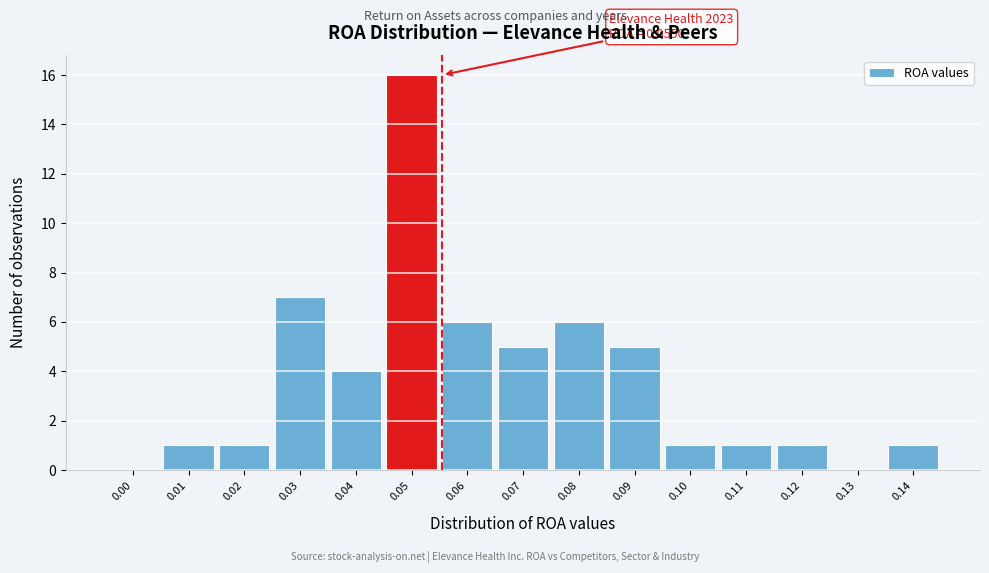

Reading right to left, what are all the values shown in this chart?

0.14=1	0.13=0	0.12=1	0.11=1	0.10=1	0.09=5	0.08=6	0.07=5	0.06=6	0.05=16	0.04=4	0.03=7	0.02=1	0.01=1	0.00=0